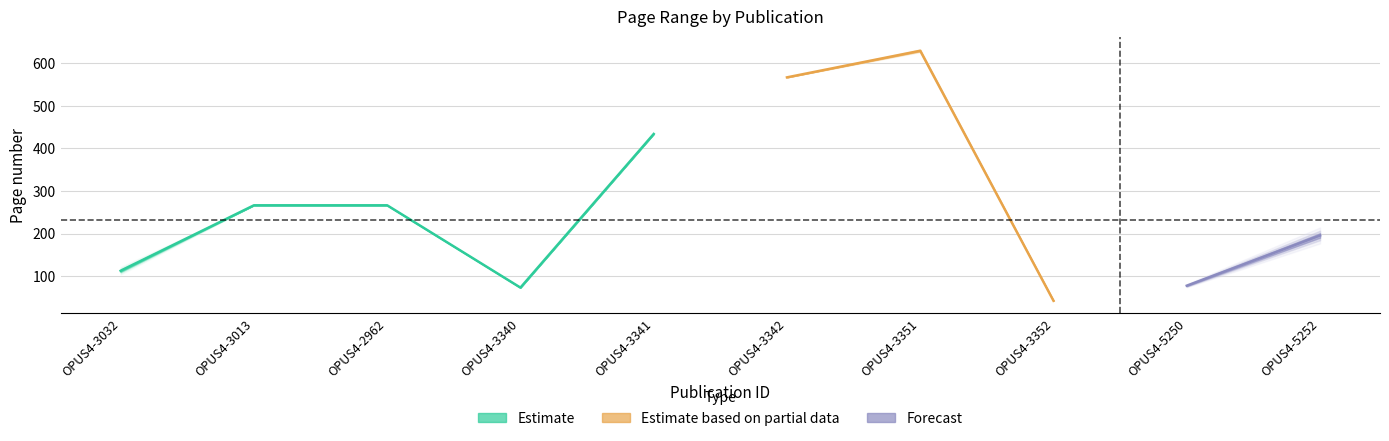

Where is the first local maximum for Letzte Seite?

OPUS4-3351